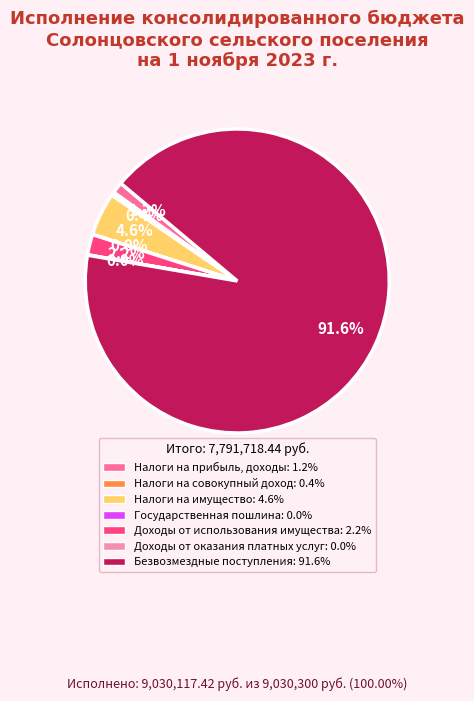

Is there a majority slice in this chart?

Yes